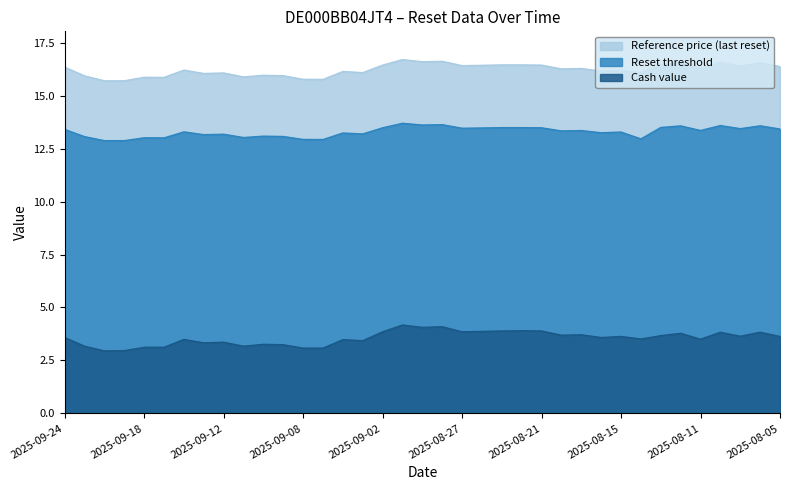

True or false: Cash value and Reference price (last reset) intersect in this chart.

False